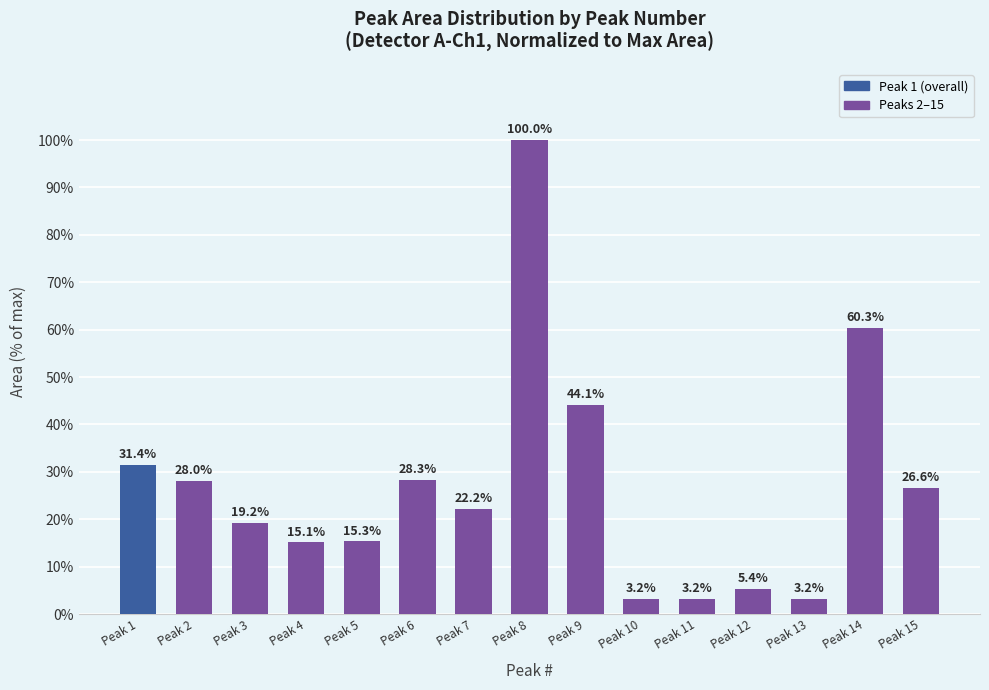

What is the difference between the values at Peak 10 and Peak 14?

57.1